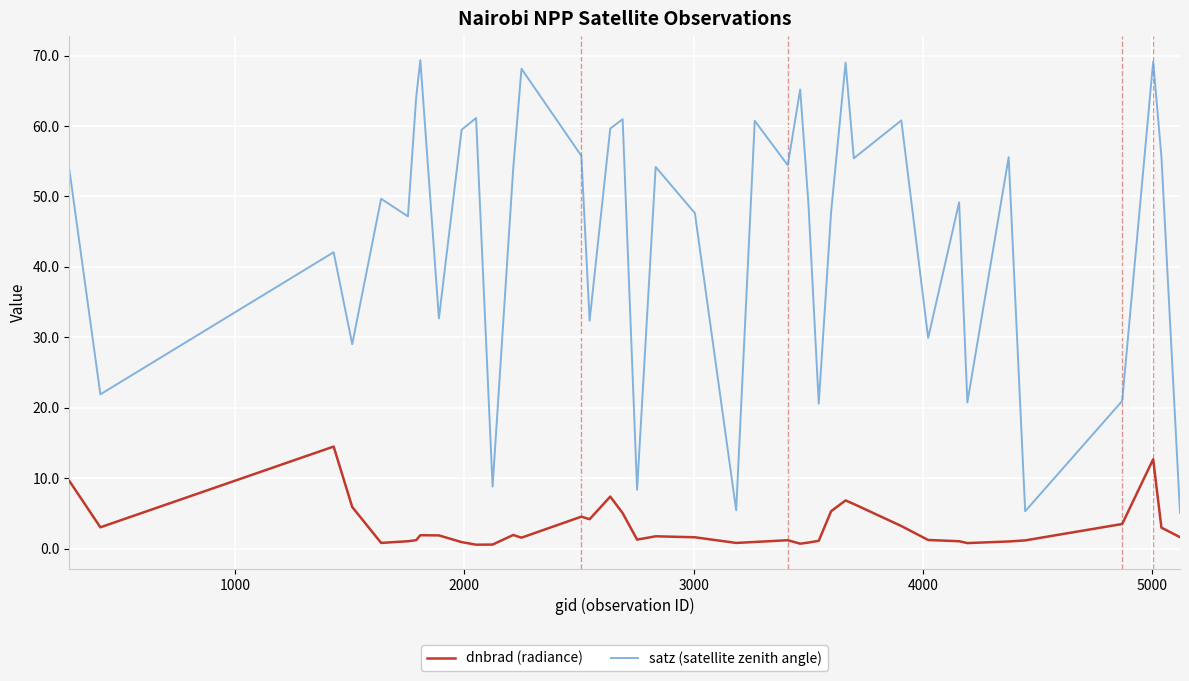

How many categories are shown in the chart?

40